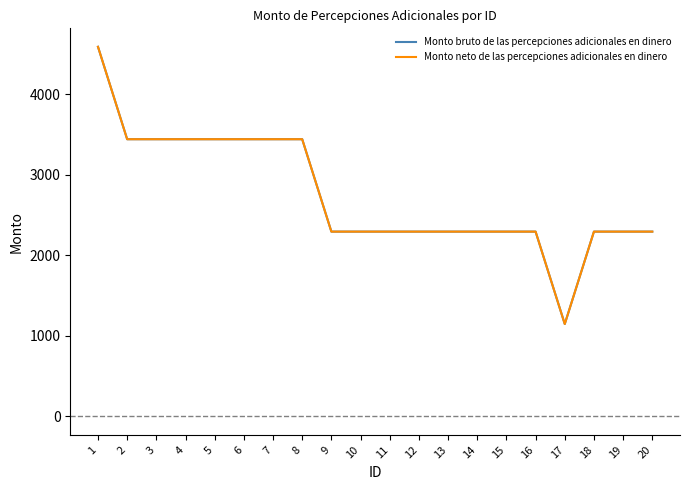

How many lines are shown in the chart?

2